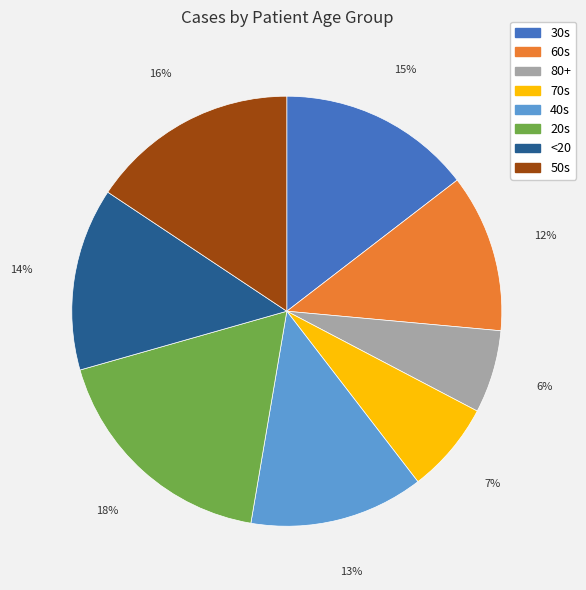

To the nearest percent, what is the combined percentage of 50s and 20s?

34%